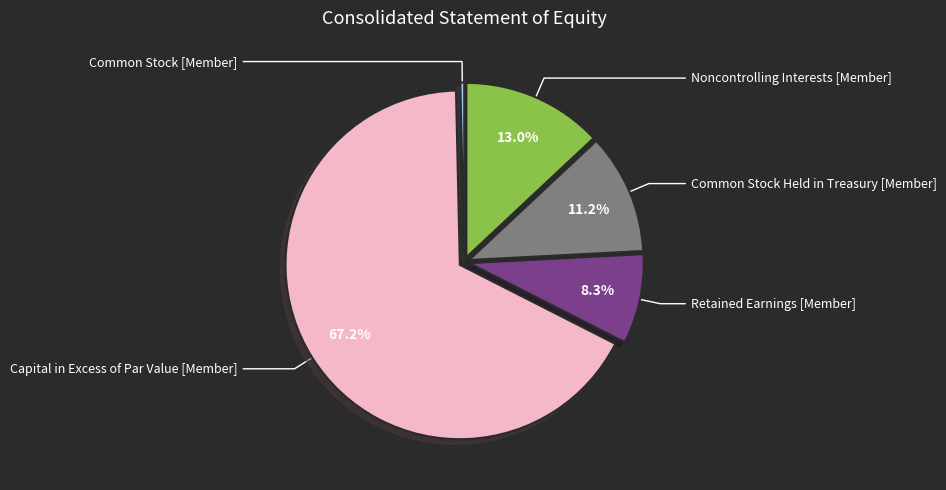

Which slice represents more than half of the pie?

Capital in Excess of Par Value [Member]